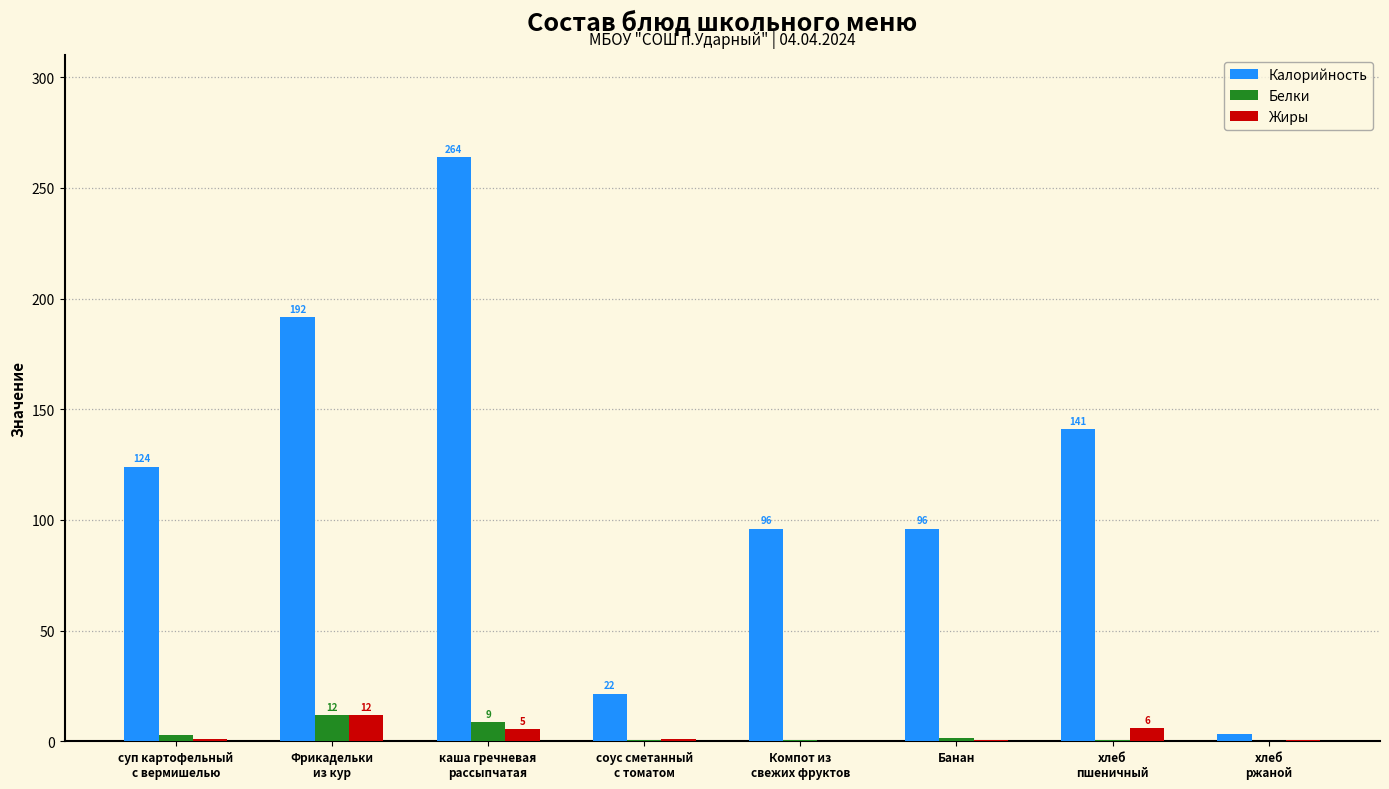

What is the highest value of the Белки series?

11.7